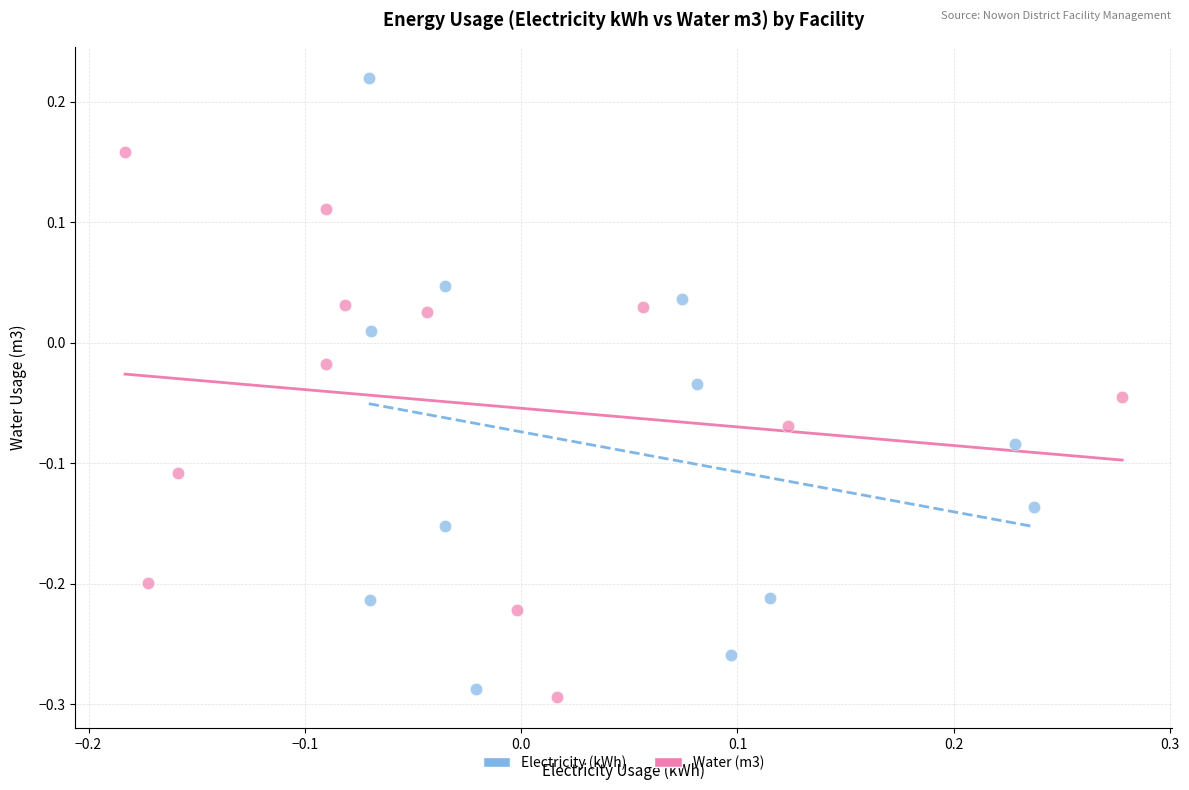

Which series contains the highest Y value?

Electricity (kWh)